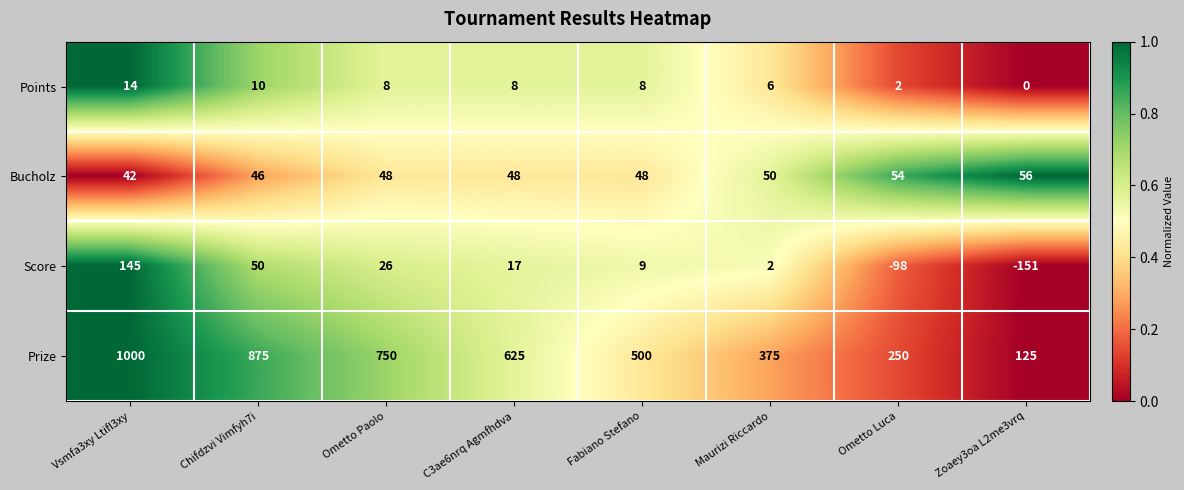

What is the sum of the Score values at Fabiano Stefano and Maurizi Riccardo?

11